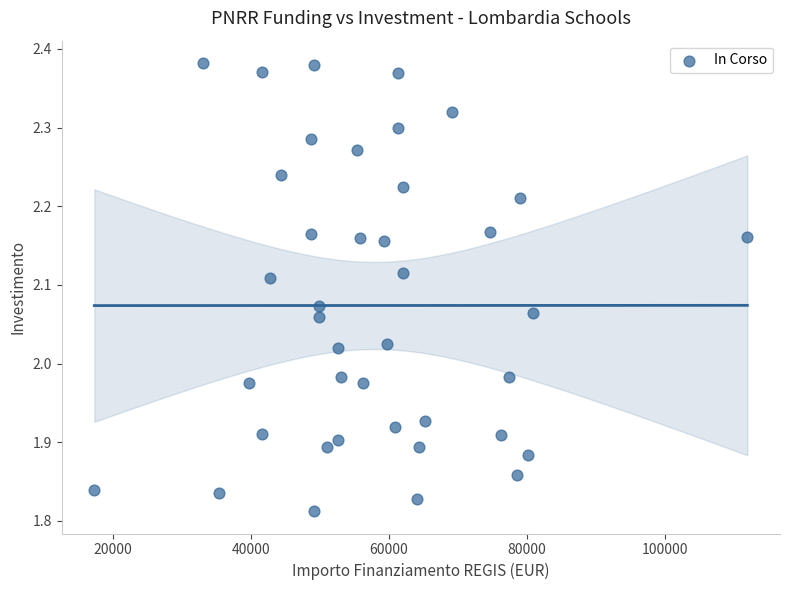

What is the range of Y values (max minus min)?

0.6